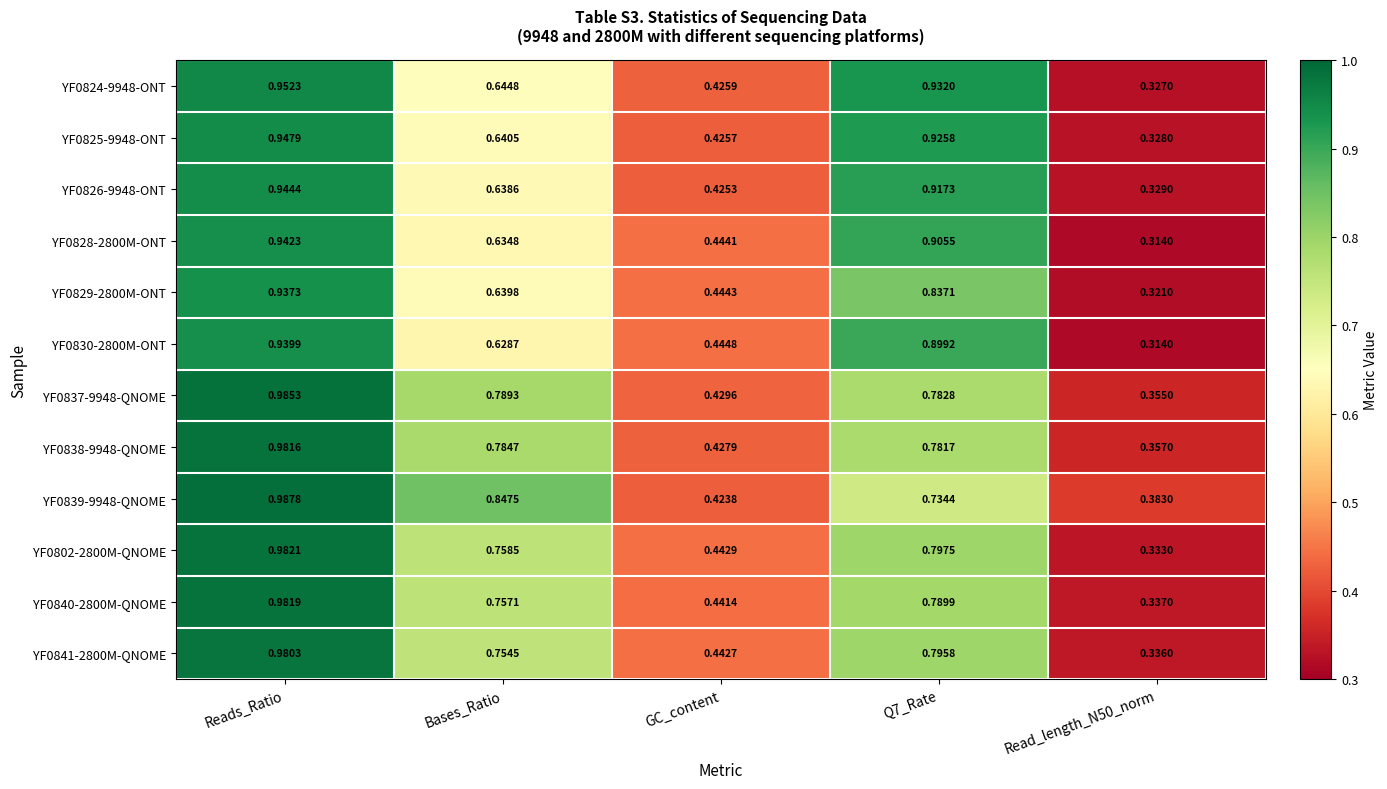

Which category has the highest value across all series?

Reads_Ratio